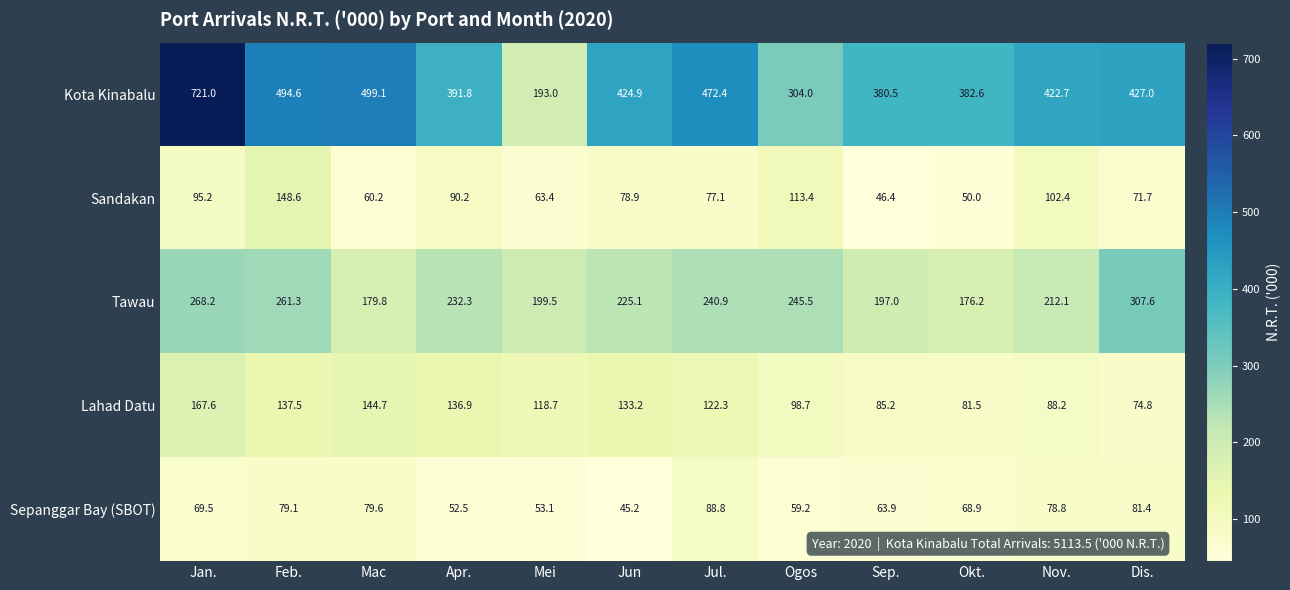

What is the maximum value for Lahad Datu?

167.6